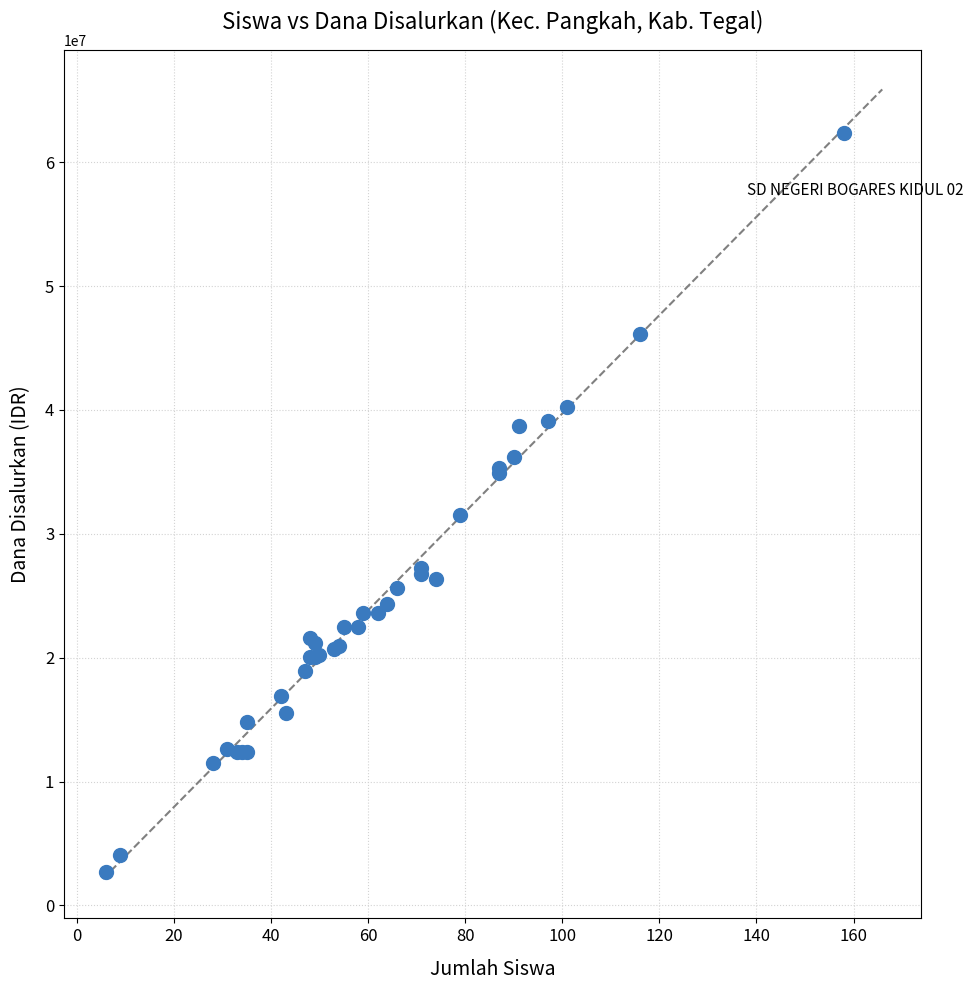

What Y value in the scatter plot is closest to 32512500?

31500000